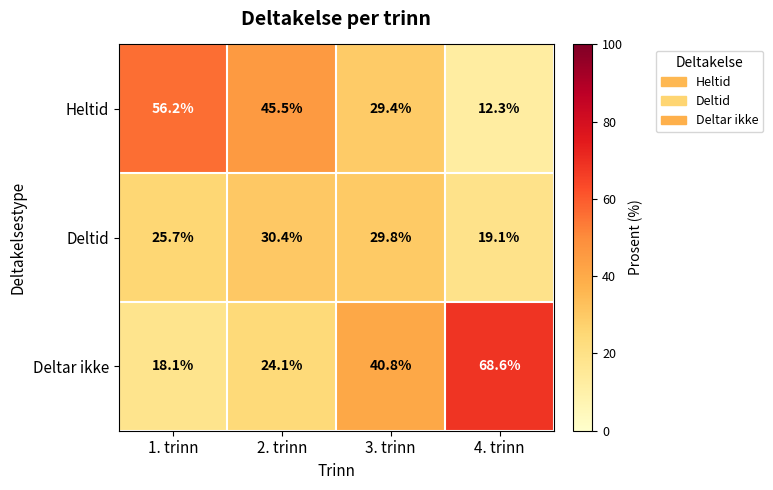

Reading left to right, what are all the values shown in this chart?

Heltid: 56.2	45.5	29.4	12.3
Deltid: 25.7	30.4	29.8	19.1
Deltar ikke: 18.1	24.1	40.8	68.6